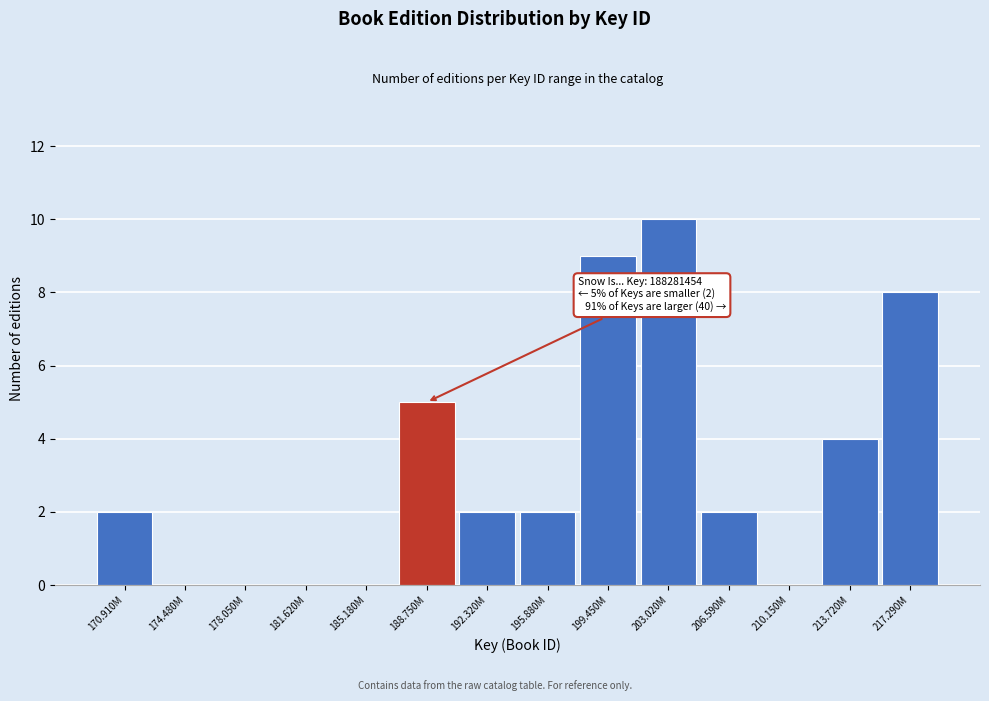

Reading right to left, list all the values displayed in this chart.

217.290M=8	213.720M=4	210.150M=0	206.590M=2	203.020M=10	199.450M=9	195.880M=2	192.320M=2	188.750M=5	185.180M=0	181.620M=0	178.050M=0	174.480M=0	170.910M=2